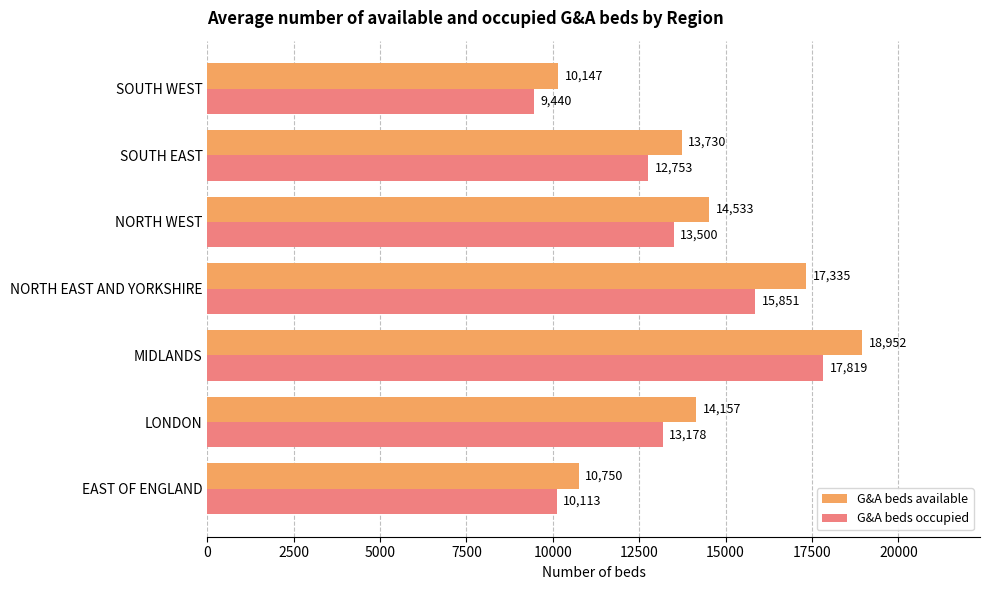

What is the spread (max minus min) of values at SOUTH WEST?

707